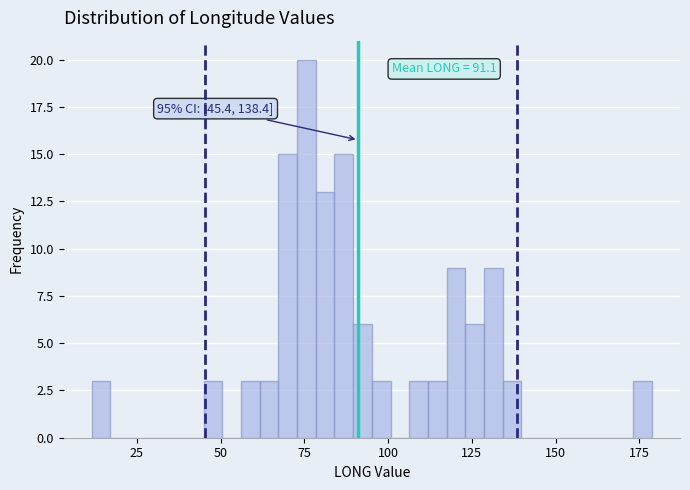

Read against the x-axis, roughly where is the centre of the tallest bar?

75